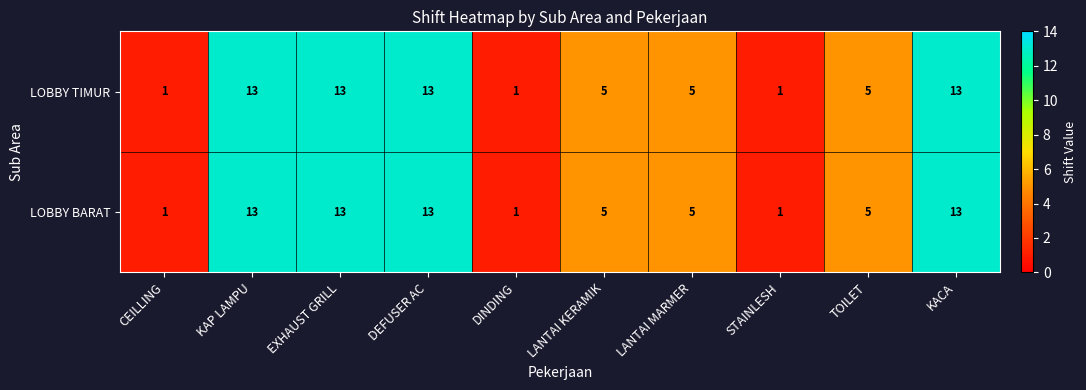

At how many categories does at least one series exceed 8?

4